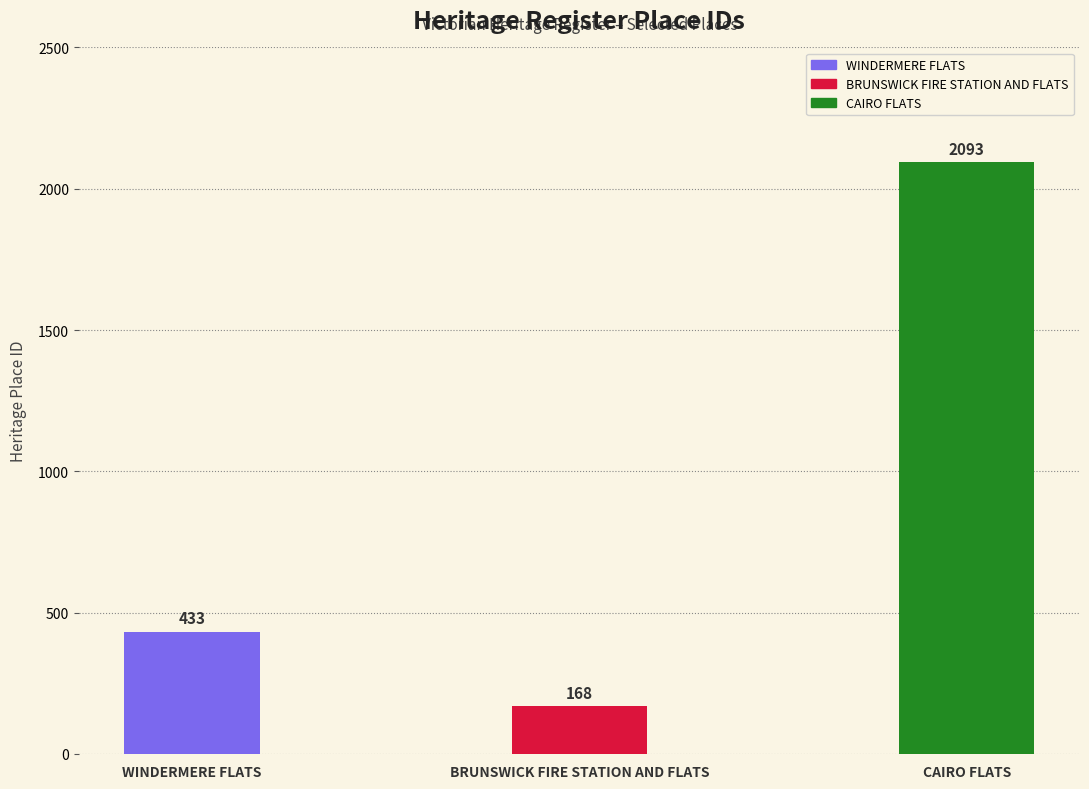

True or false: the data shows 433 at WINDERMERE FLATS.

True